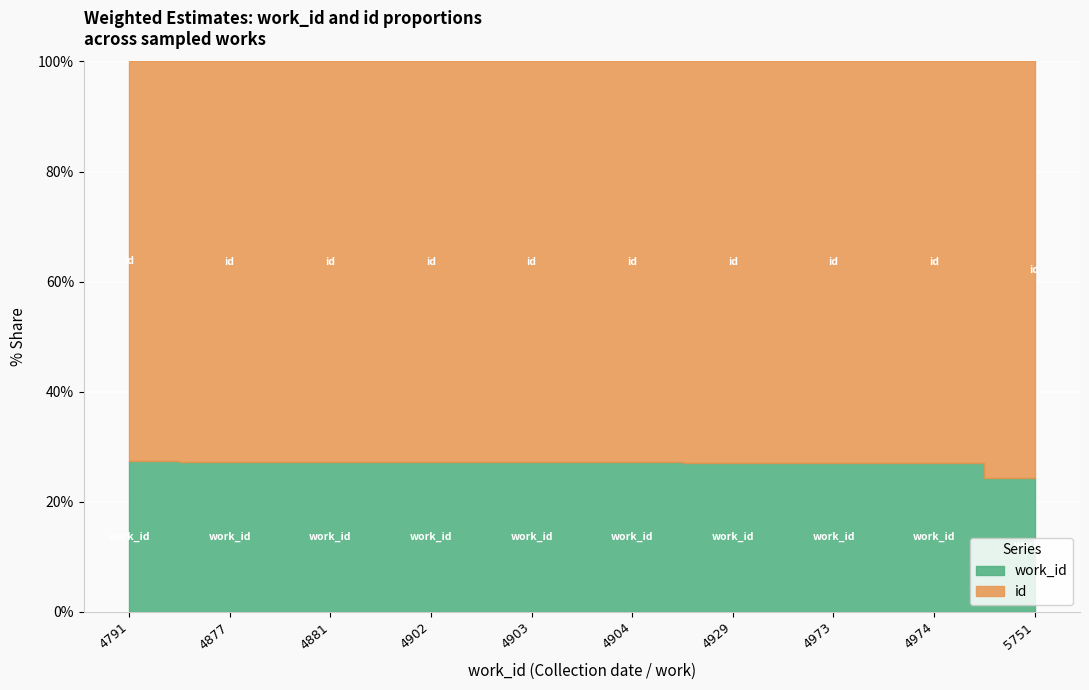

How many lines are shown in the chart?

2